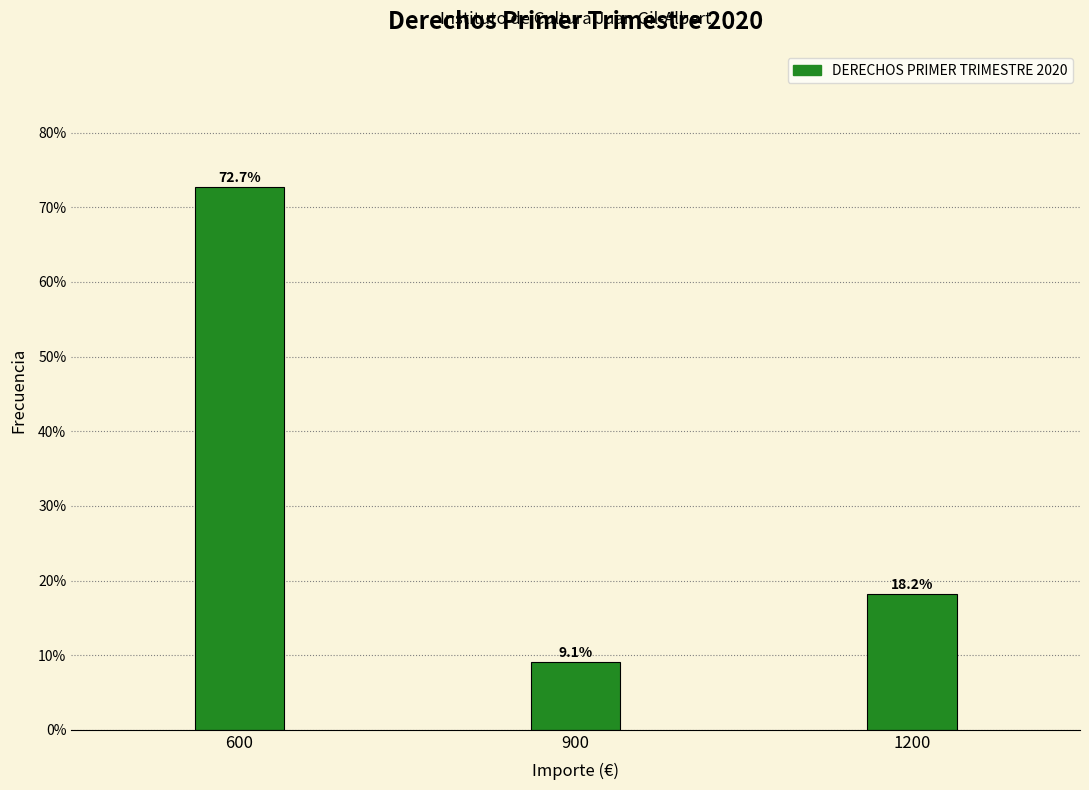

Reading right to left, list all the values displayed in this chart.

18.2	9.1	72.7